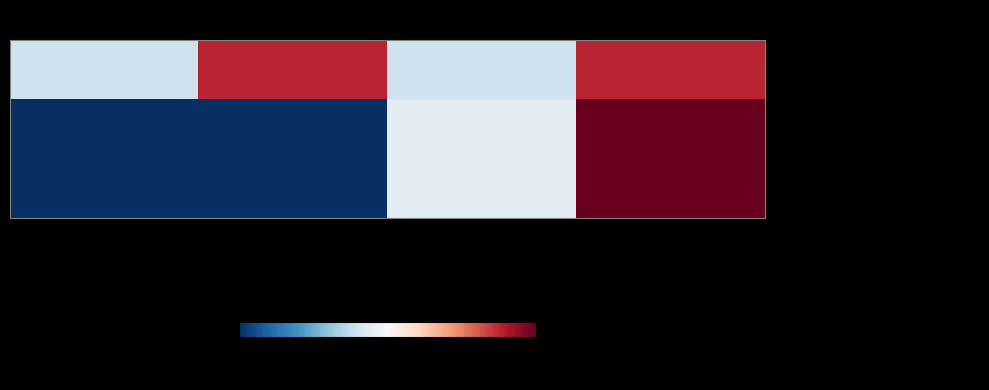

How many categories are shown in the chart?

4